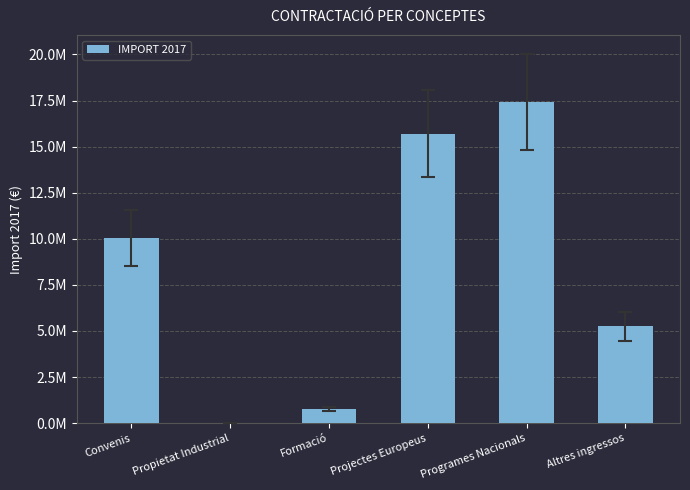

Are the bars grouped side by side (vs. stacked)?

No